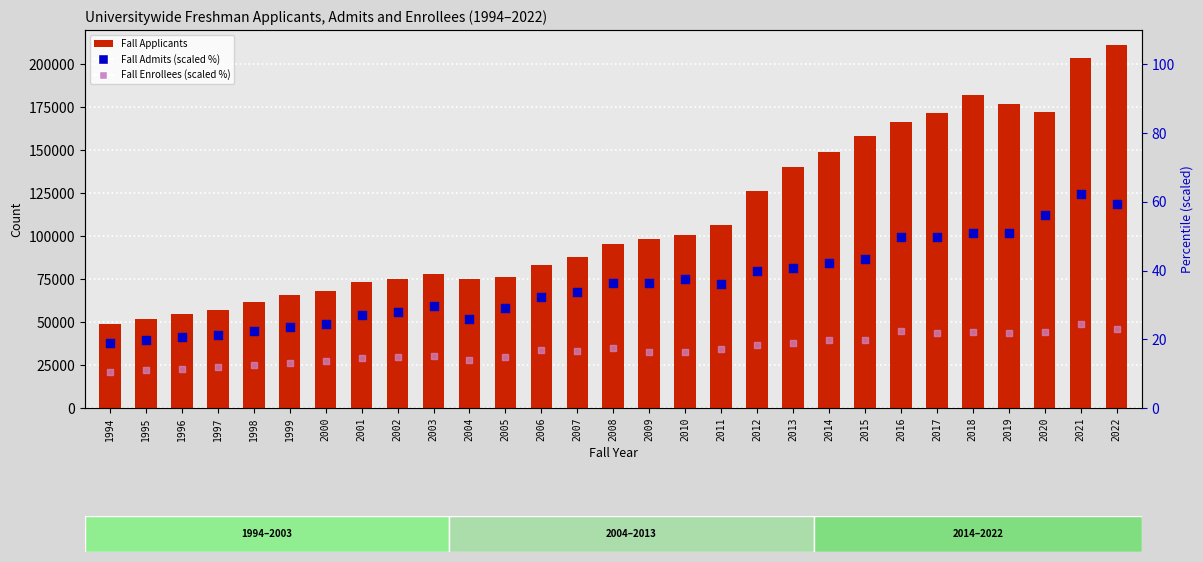

At which category is the sum across all series the highest?

2022